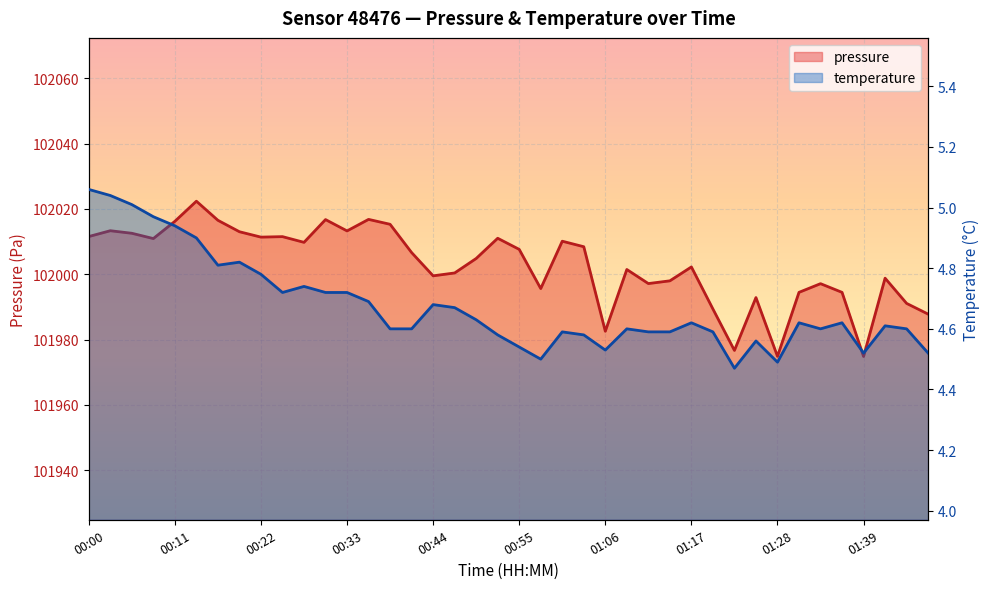

Between 14 and 30, which series saw the biggest shift?

pressure